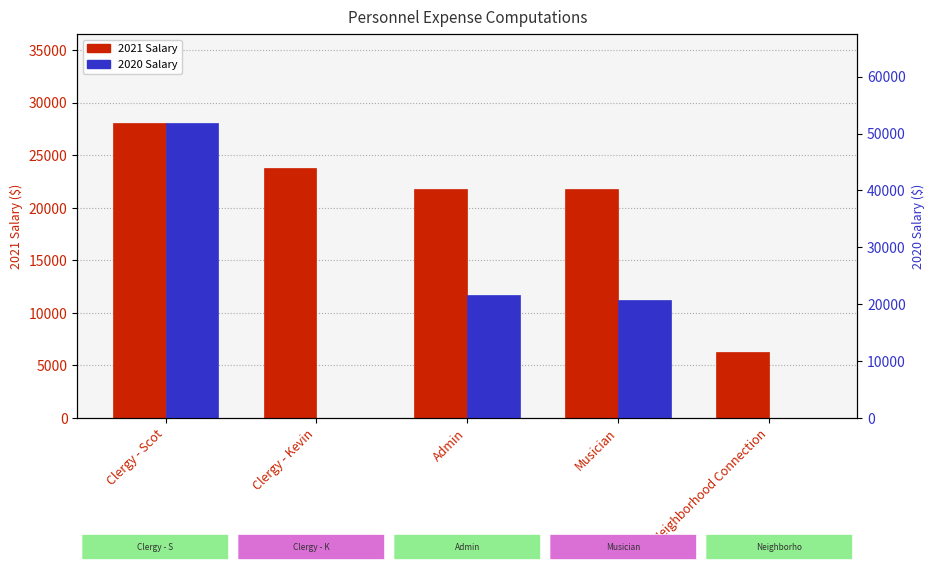

What is the sum of all 2021 Salary values?

101854.2